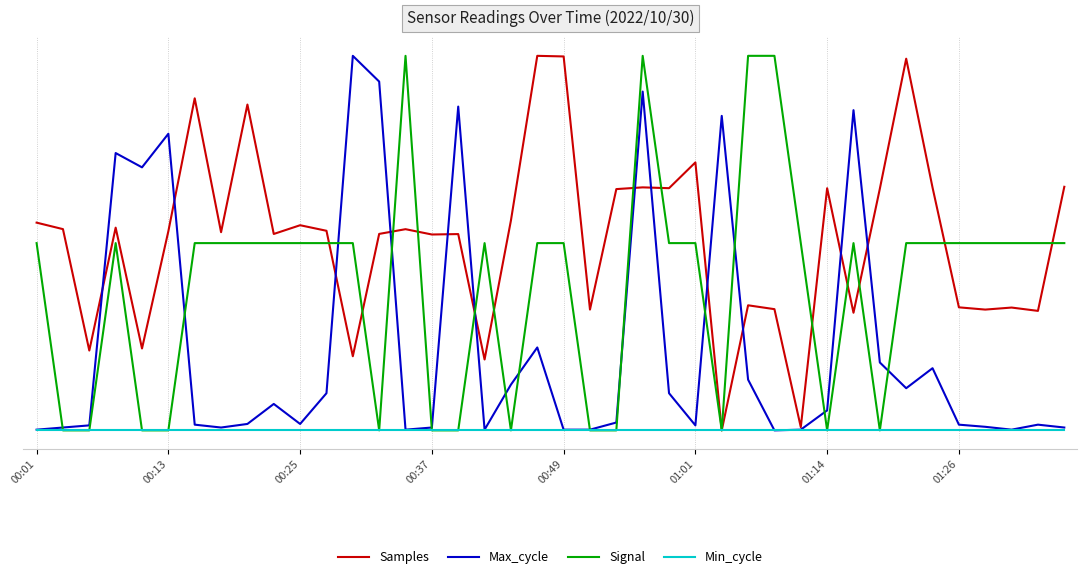

What are all the series names shown in the legend?

Samples, Max_cycle, Signal, Min_cycle